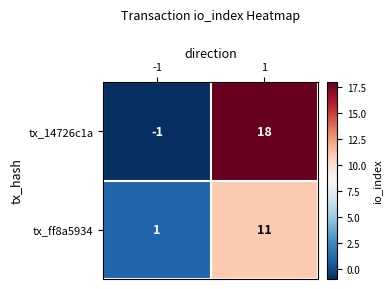

What is the highest value of the tx_ff8a5934 series?

11